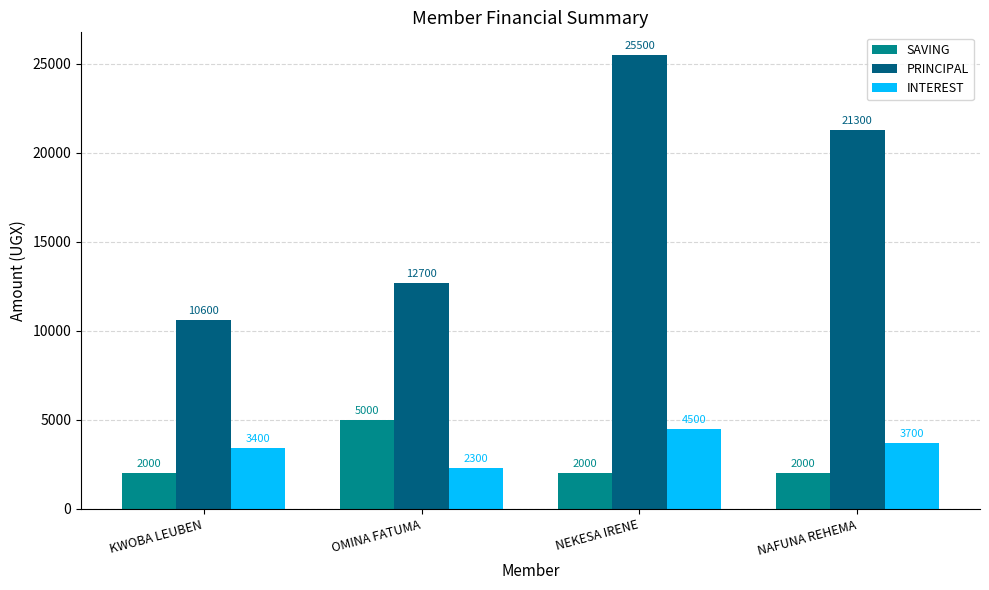

Reading right to left, what are all the values shown in this chart?

SAVING: 2000	2000	5000	2000
PRINCIPAL: 21300	25500	12700	10600
INTEREST: 3700	4500	2300	3400